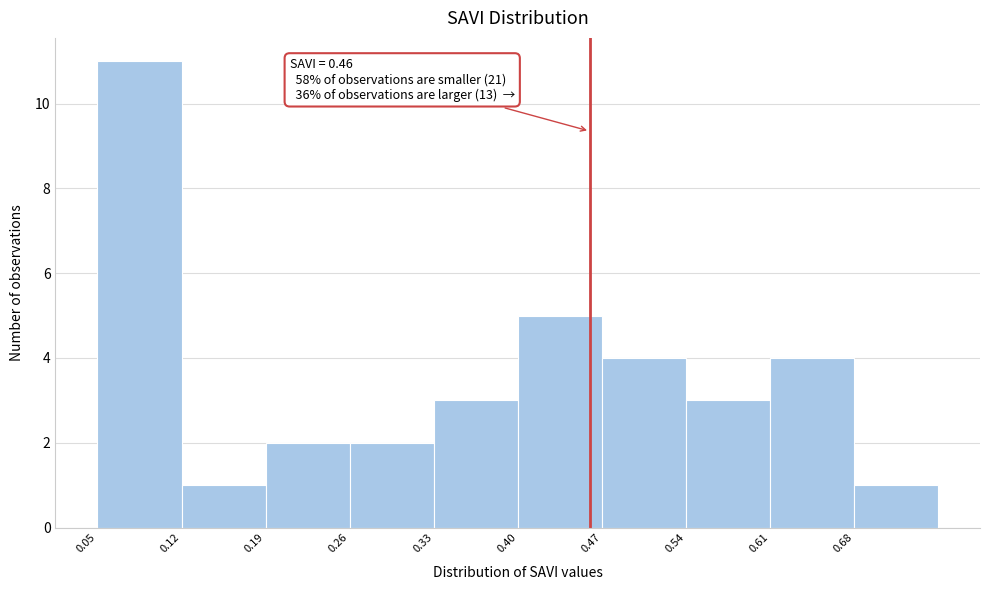

Over which range of the x-axis is the bar tallest?

0.05 to 0.12